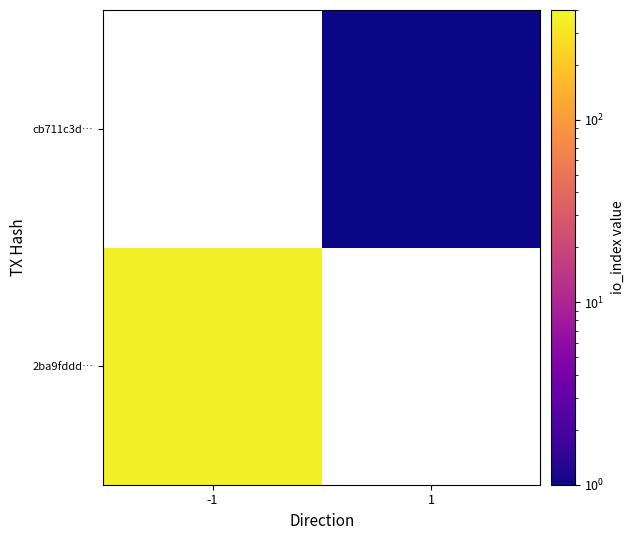

At how many categories does at least one series exceed 285?

1